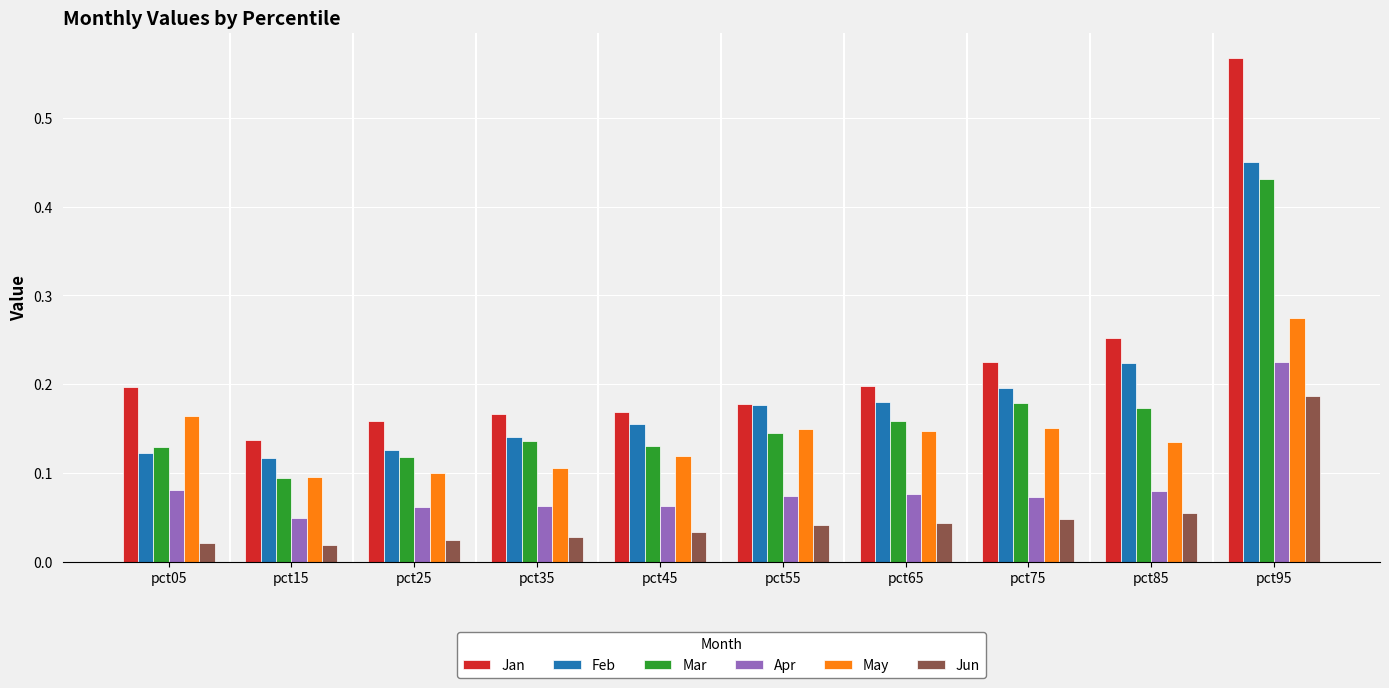

Count the Apr values in the range 0 to 1.

10